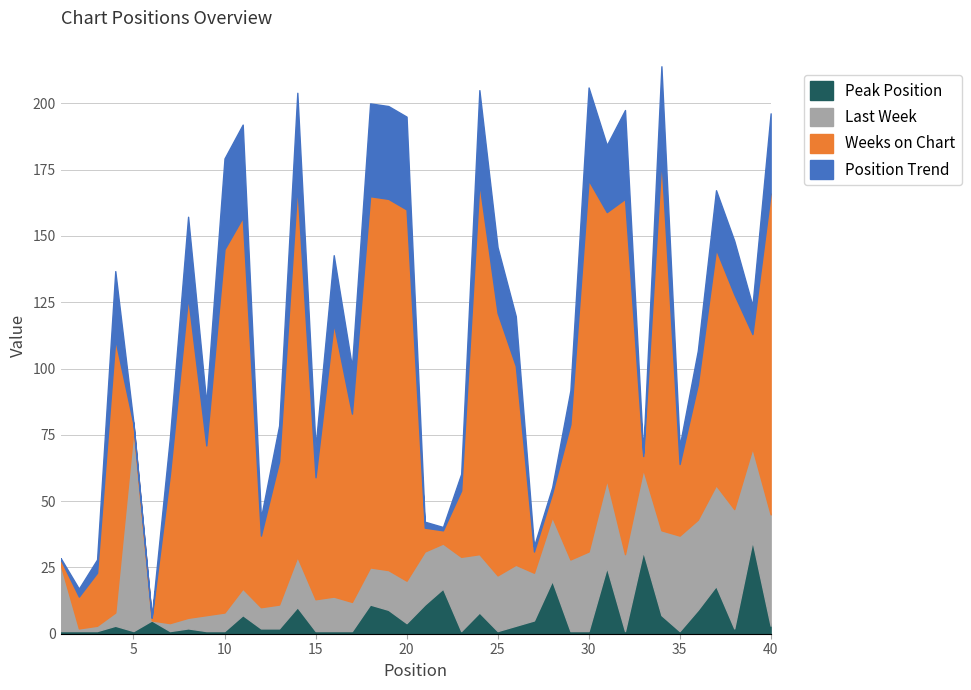

Where is the first local minimum for Peak Position?

5